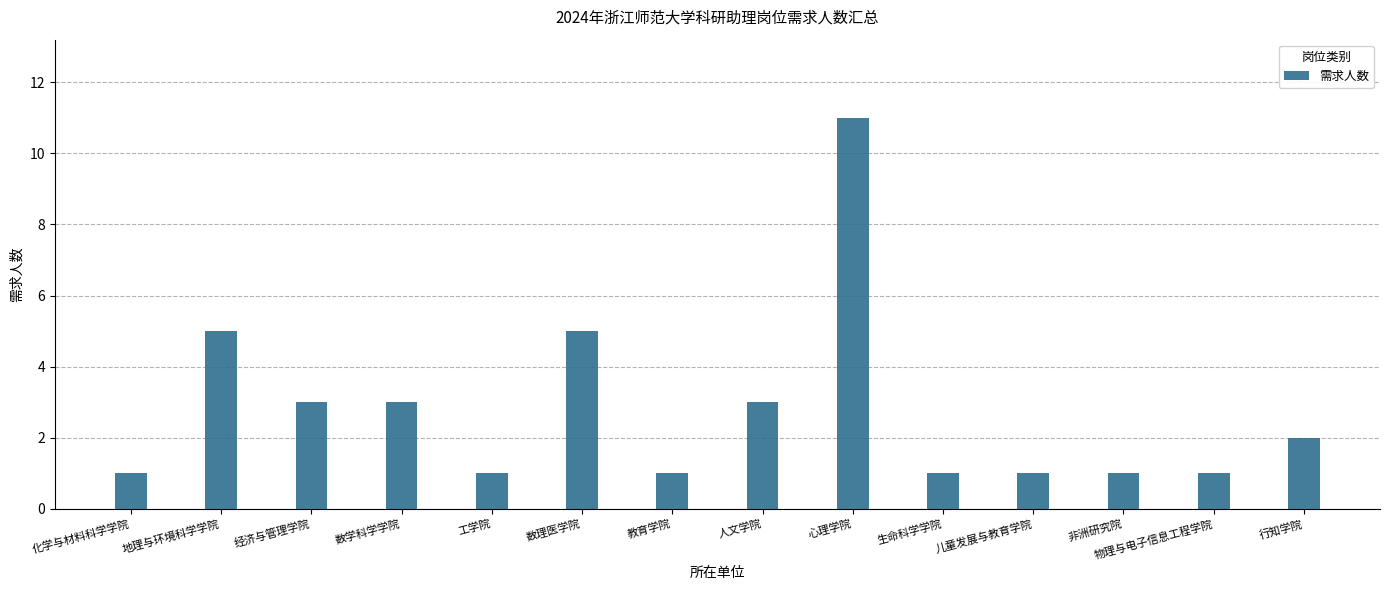

Approximately how many times larger is the value at 物理与电子信息工程学院 compared to 行知学院?

0.5